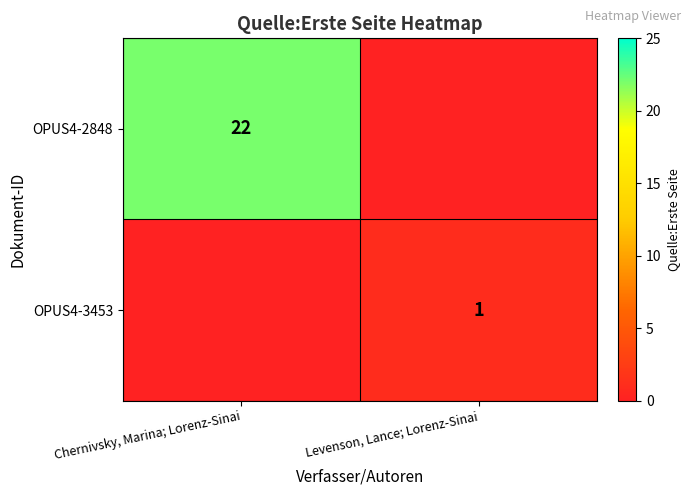

How many data points does each series have?

2